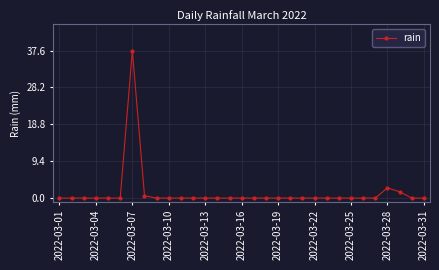

True or false: the data has more than 1 interior local peaks.

True